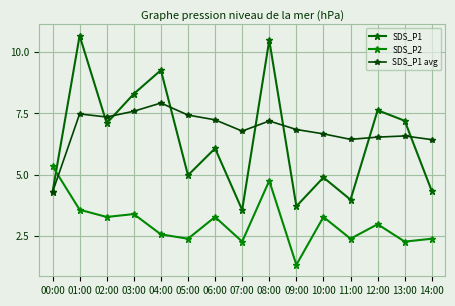

What value does the SDS_P2 series have at 04:00?

2.6